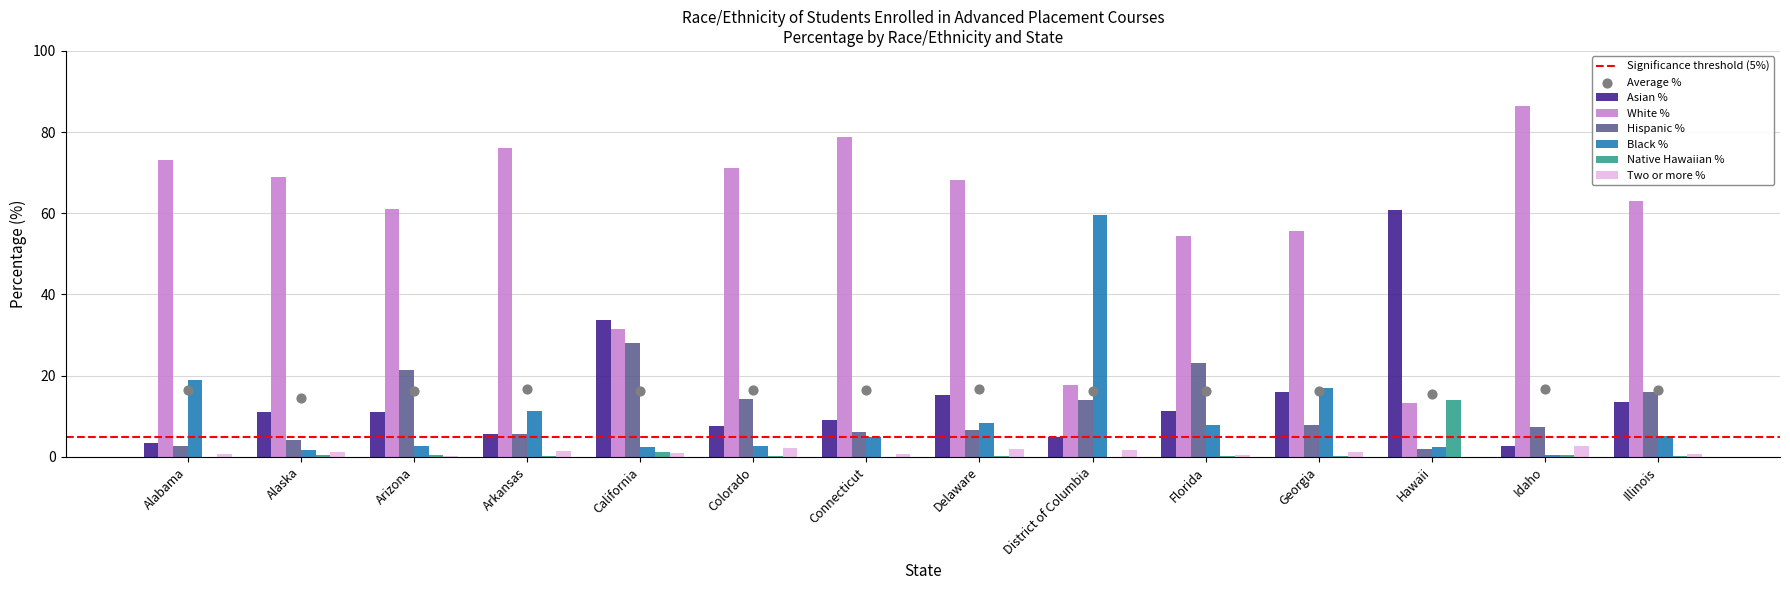

At how many categories does at least one series exceed 1?

14